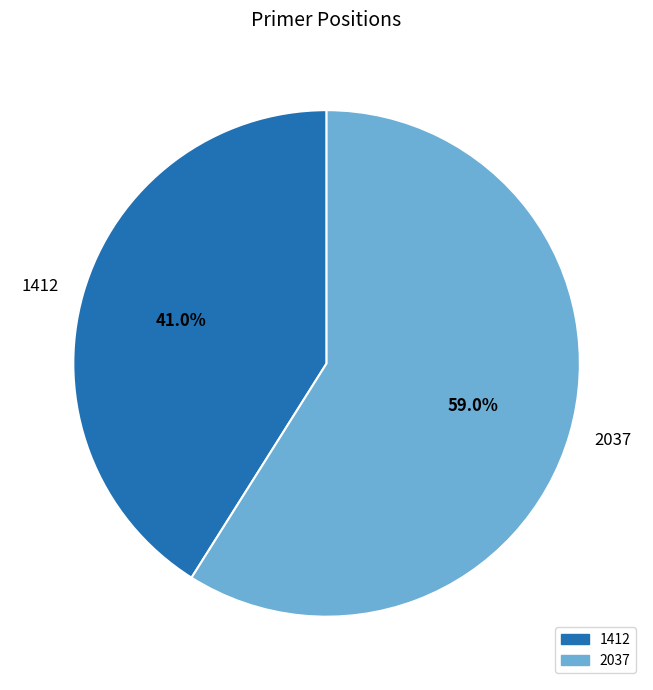

To the nearest percent, what is the difference between the 1412 and 2037 slice percentages?

18%